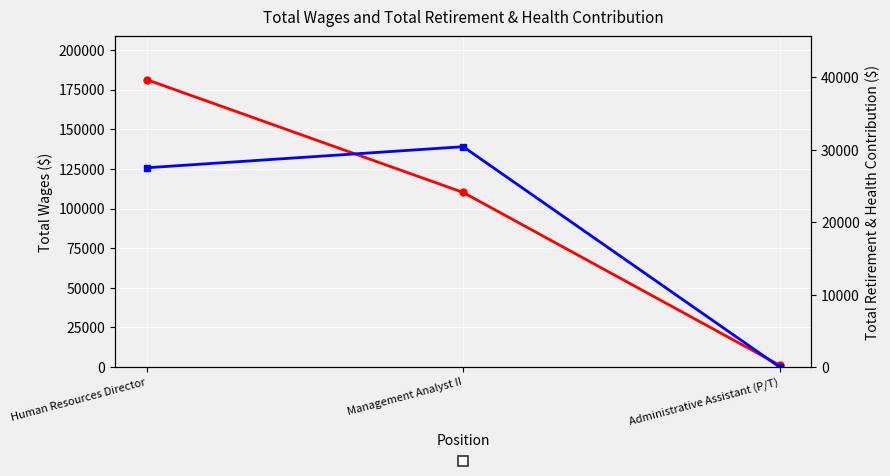

Is it true that Total Retirement & Health Contribution equals 27509 at Human Resources Director?

True